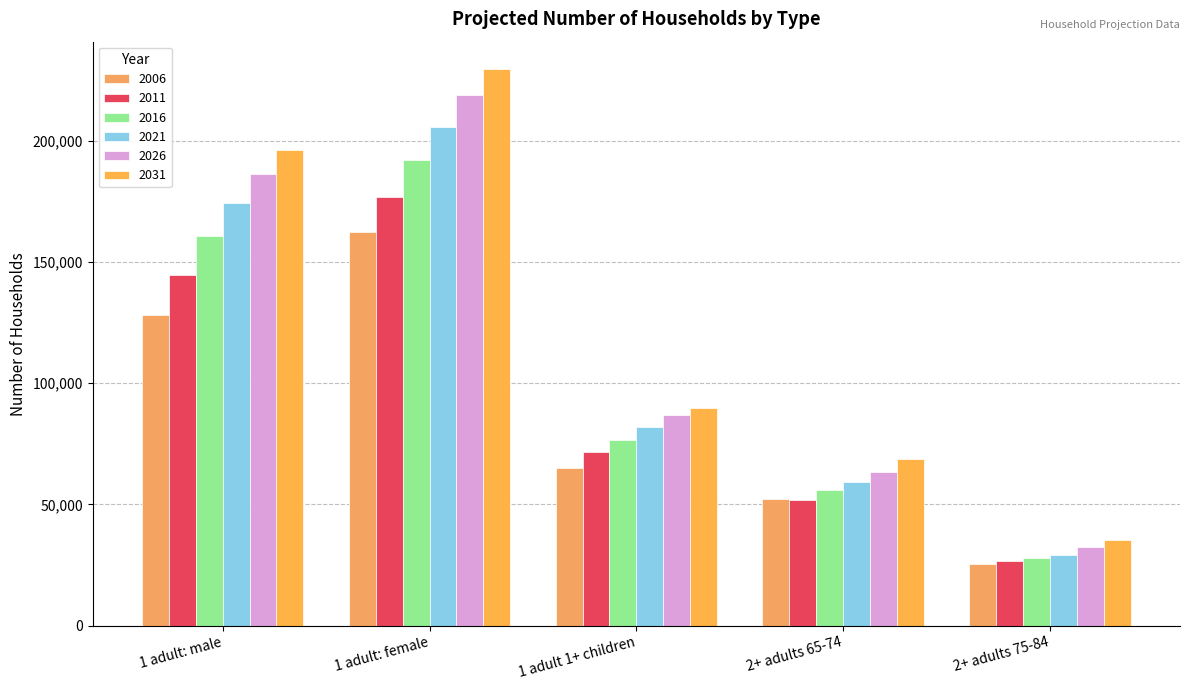

Rank the series at 1 adult: female from highest to lowest value.

2031, 2026, 2021, 2016, 2011, 2006